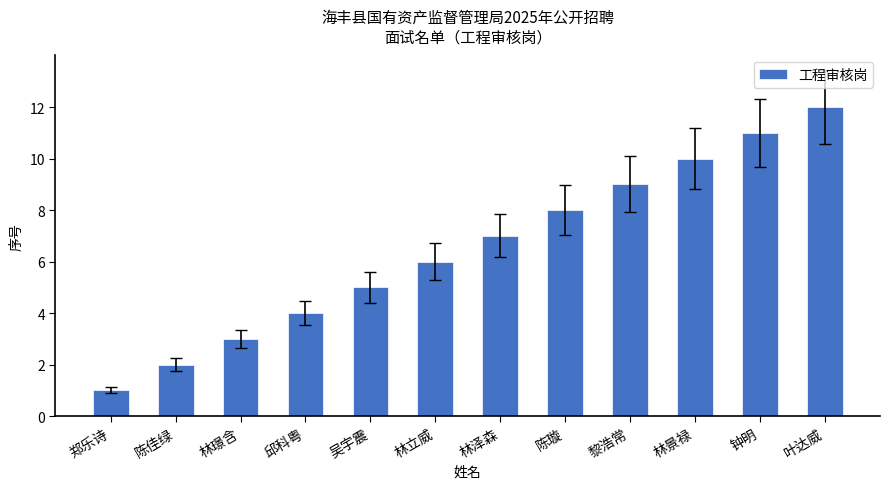

At which category does the chart reach its peak across all series?

叶达威